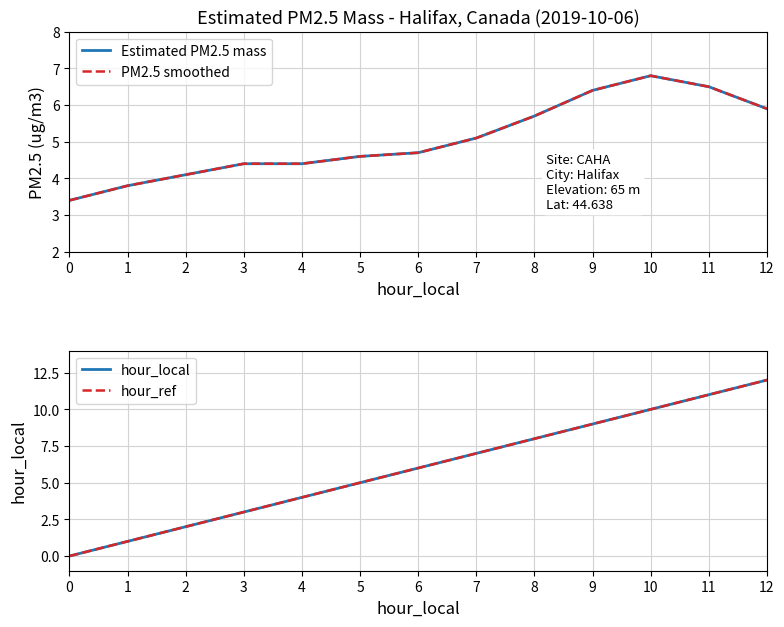

What is the average value of the hour_local series?

6.0